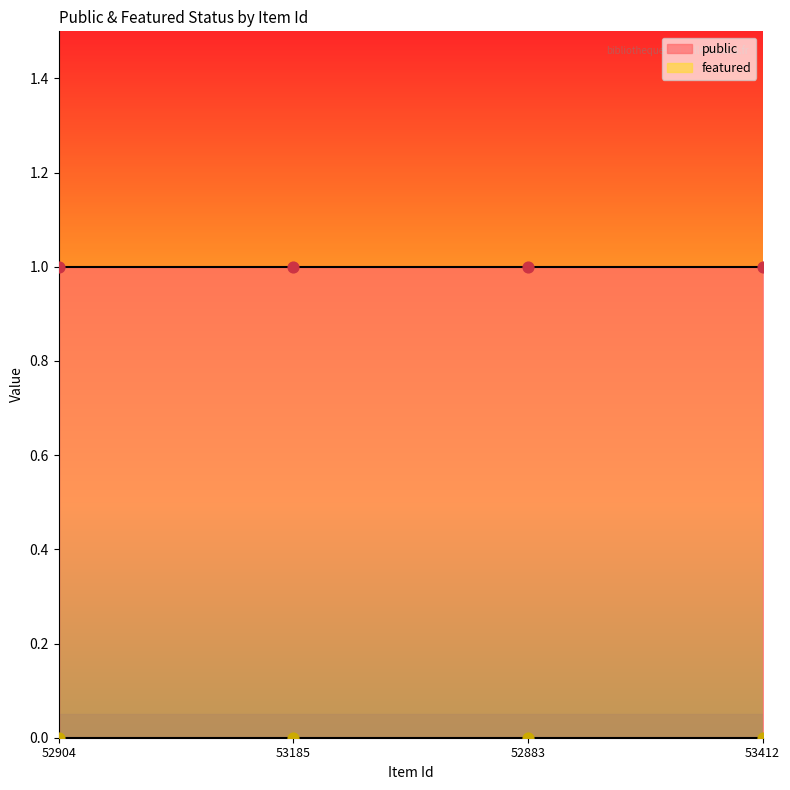

What are all the series names shown in the legend?

public, featured